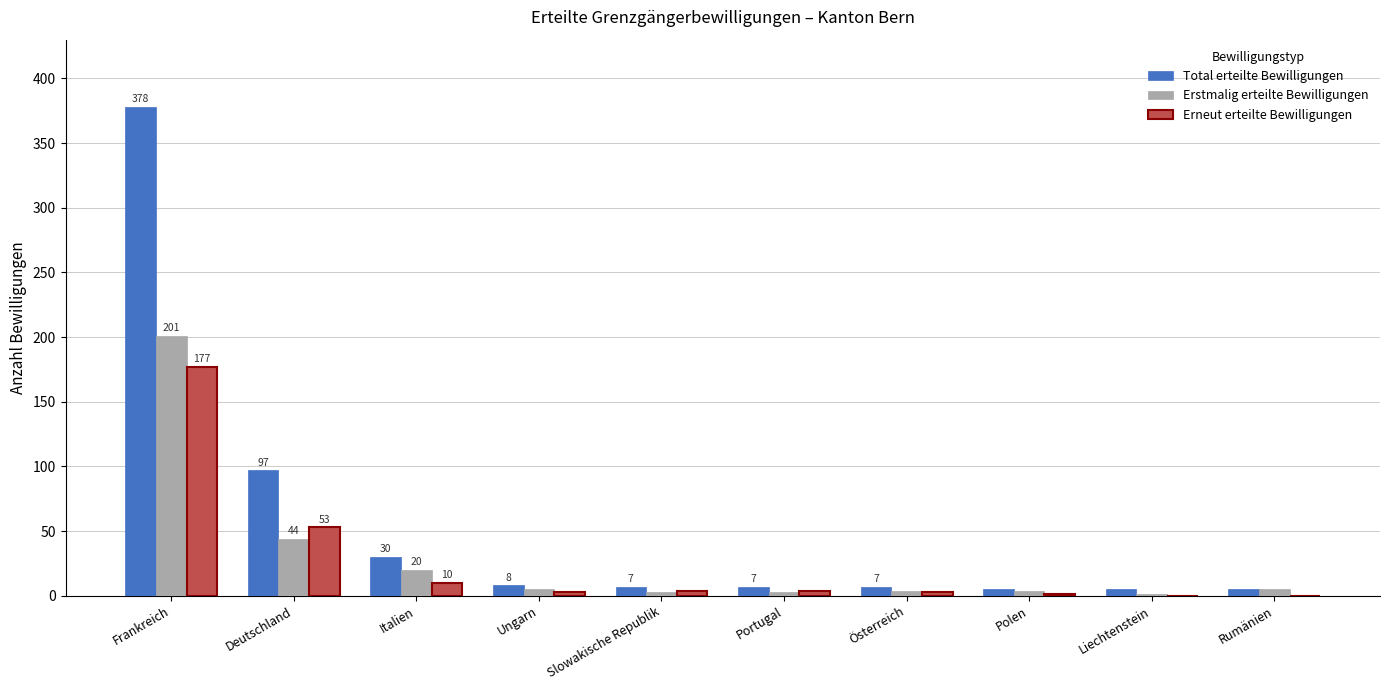

True or false: Total erteilte Bewilligungen has a value of 97 at Deutschland.

True